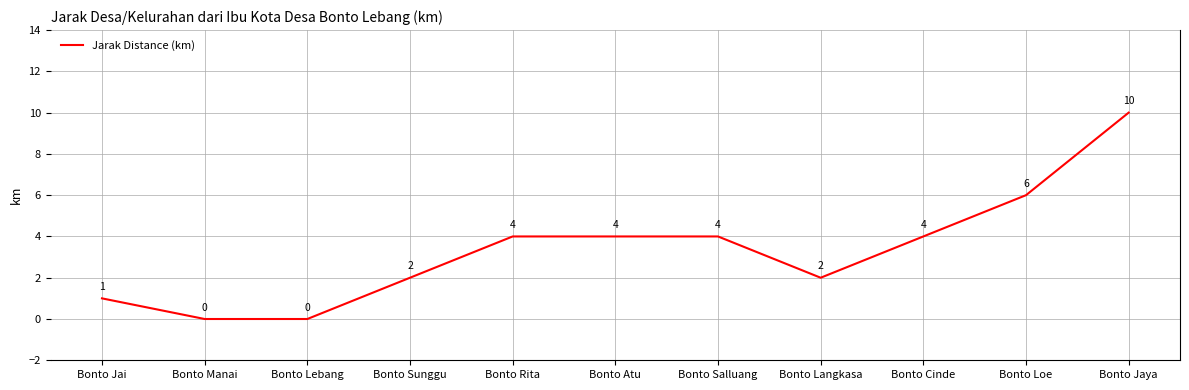

What is the greatest value displayed?

10